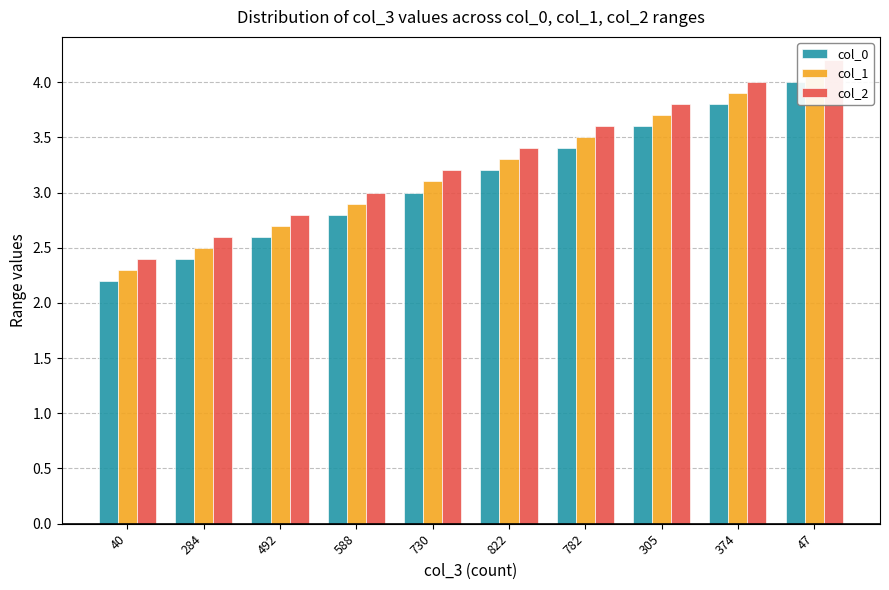

At which label does col_2 reach its peak?

47